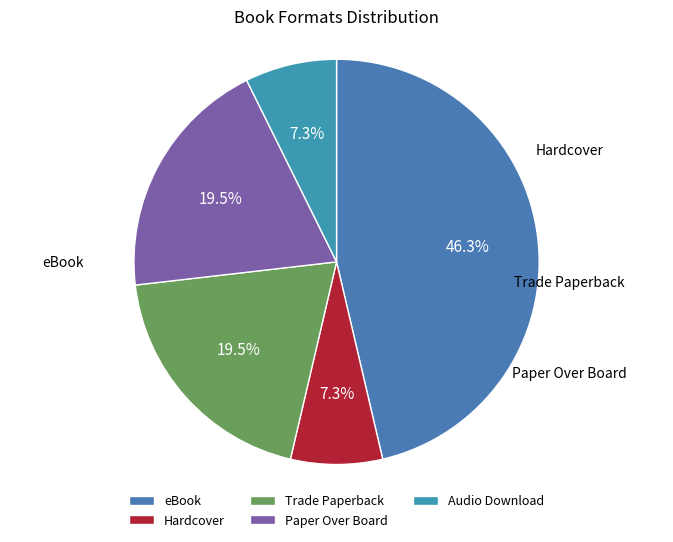

What percentage is NOT represented by Trade Paperback?

80.5%